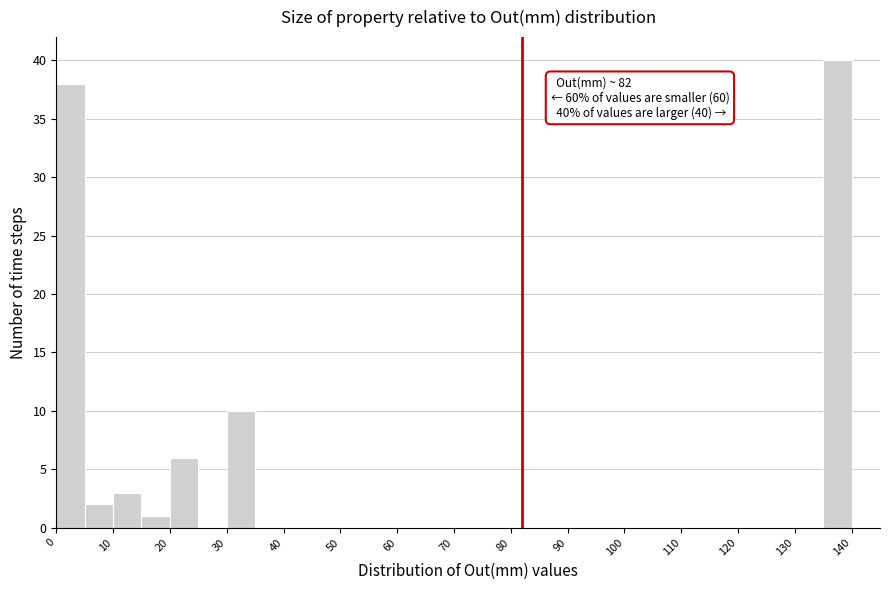

Which range on the x-axis has the tallest bar?

135 to 140